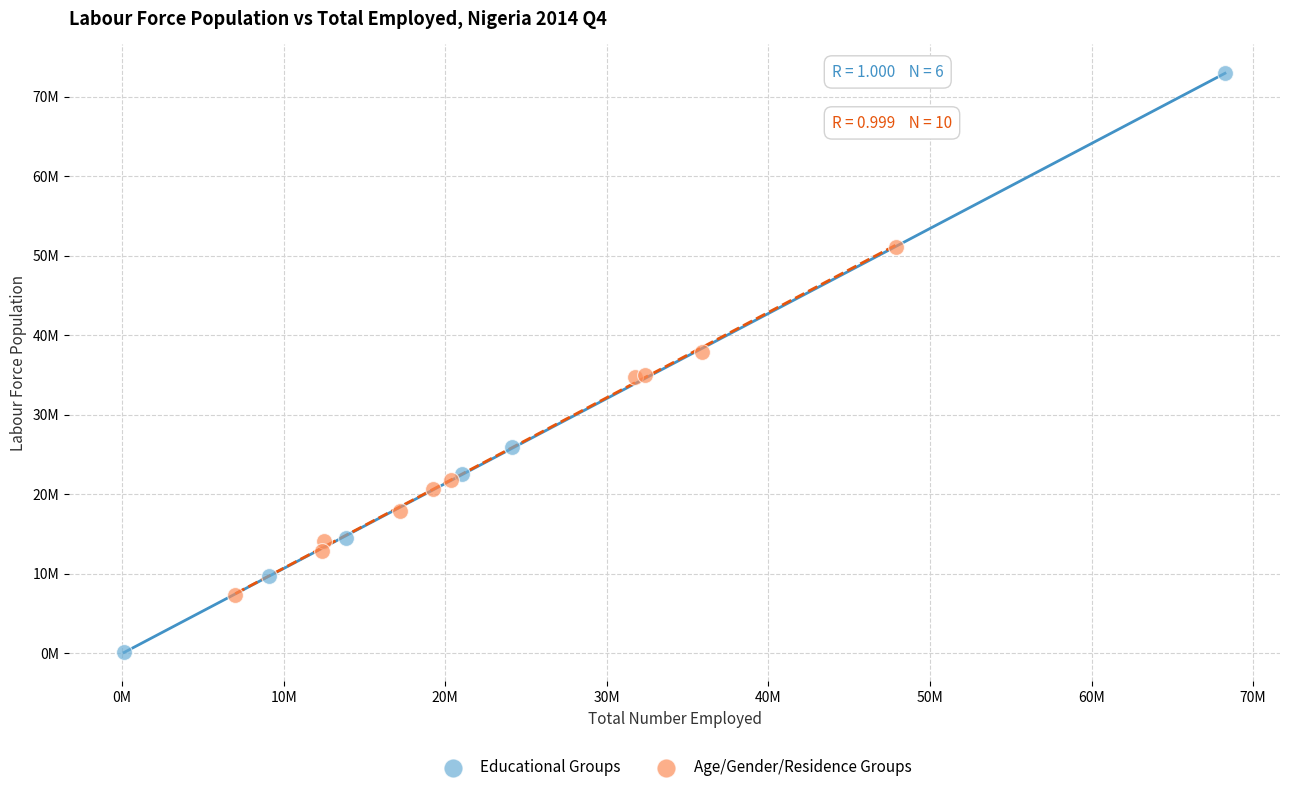

Which series has the widest spread of Y values?

Educational Groups